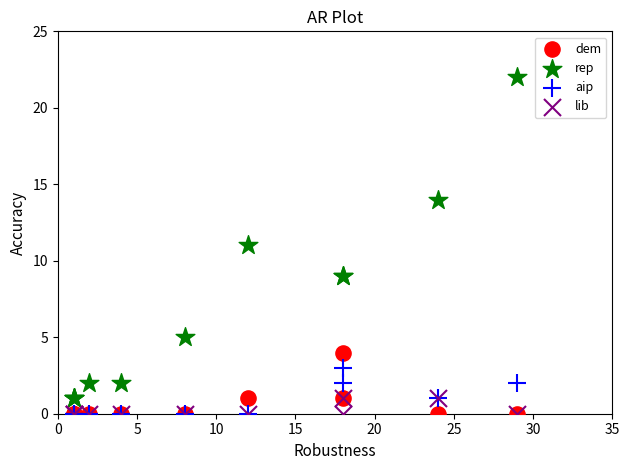

Which series has the largest Y range (max minus min)?

rep